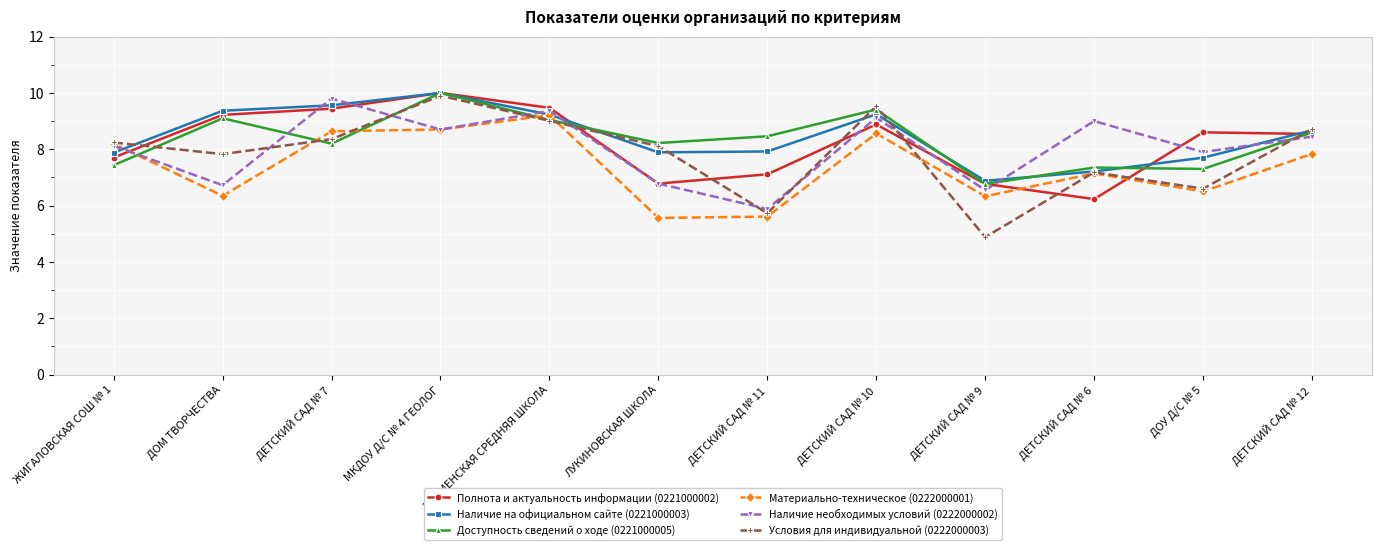

True or false: Наличие необходимых условий (0222000002) and Доступность сведений о ходе (0221000005) cross at least once.

True